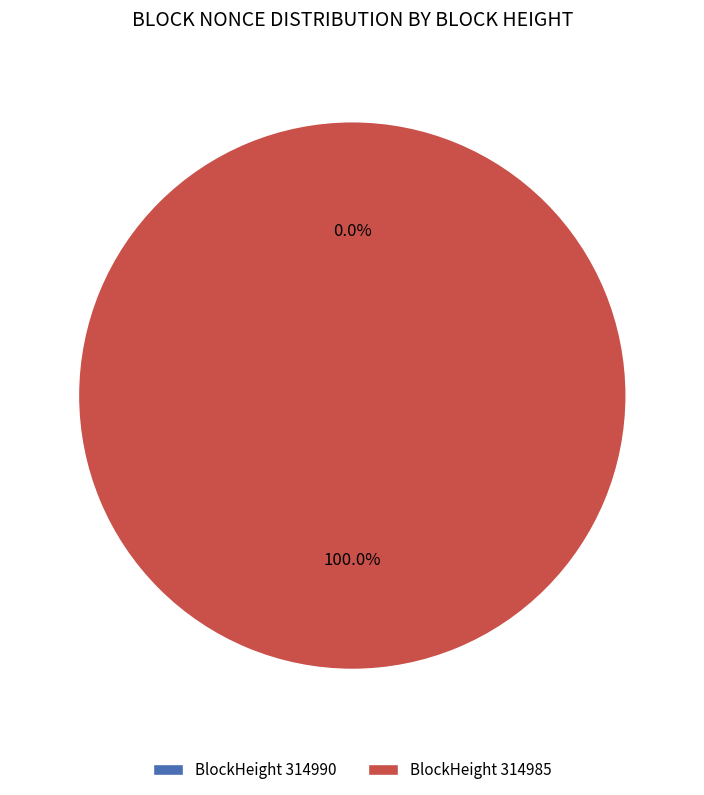

Rank the categories by value from highest to lowest.

314985, 314990